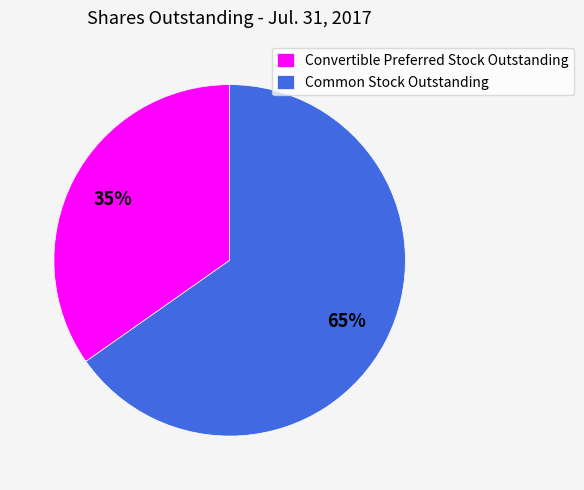

To the nearest percent, what percentage of the pie is Common Stock Outstanding?

65%